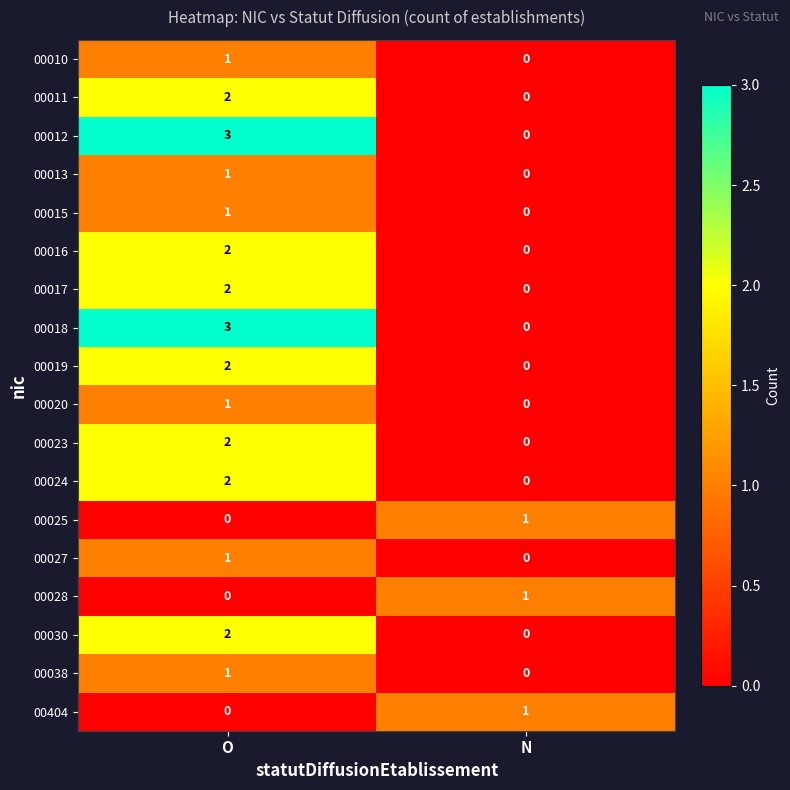

At which category is the sum across all series the highest?

O